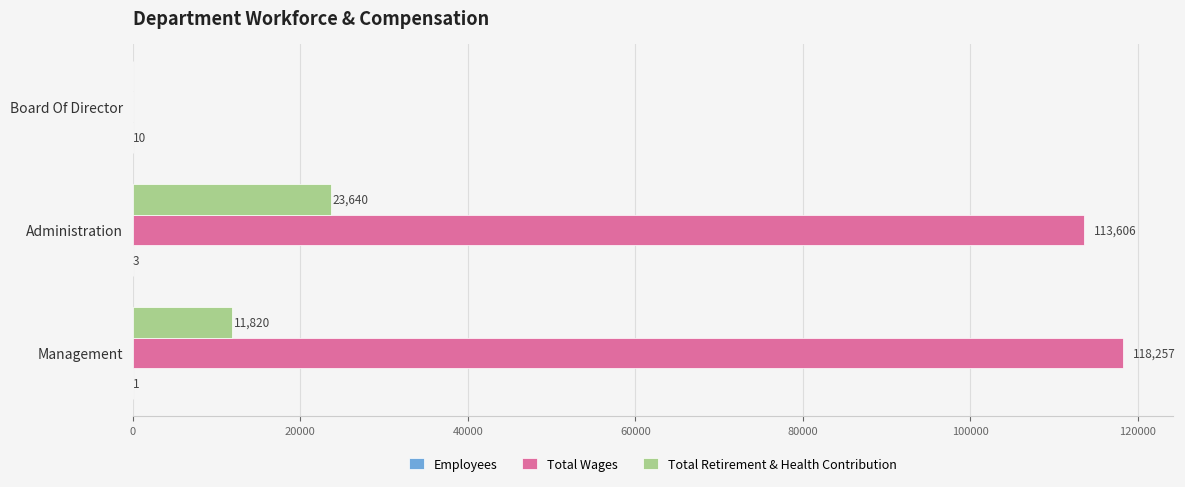

Which series has the largest range (max minus min)?

Total Wages